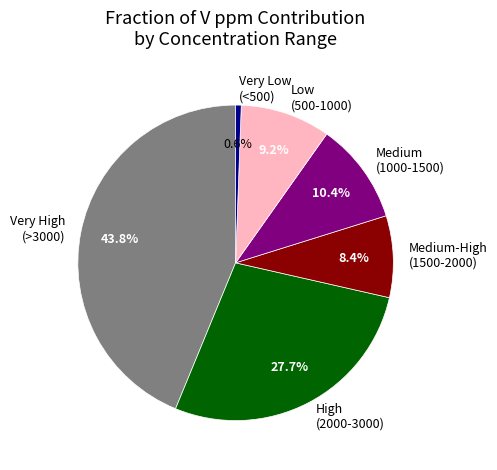

How many segments does this pie chart have?

6